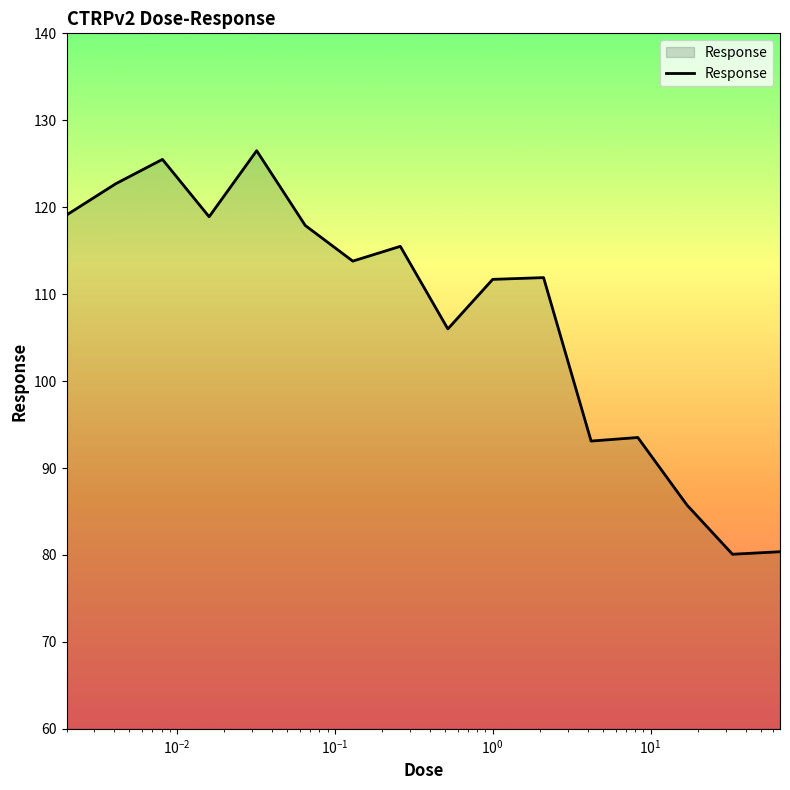

What is the greatest value displayed?

126.5